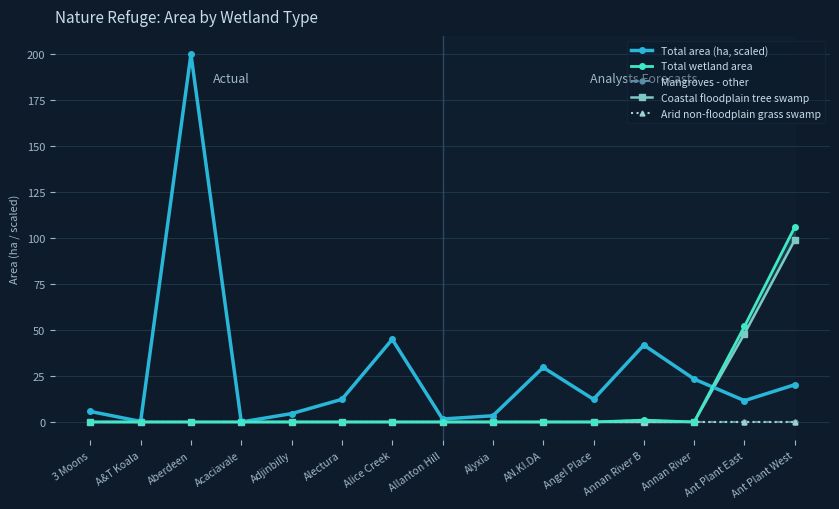

Does the chart display data point markers on the line(s)?

Yes